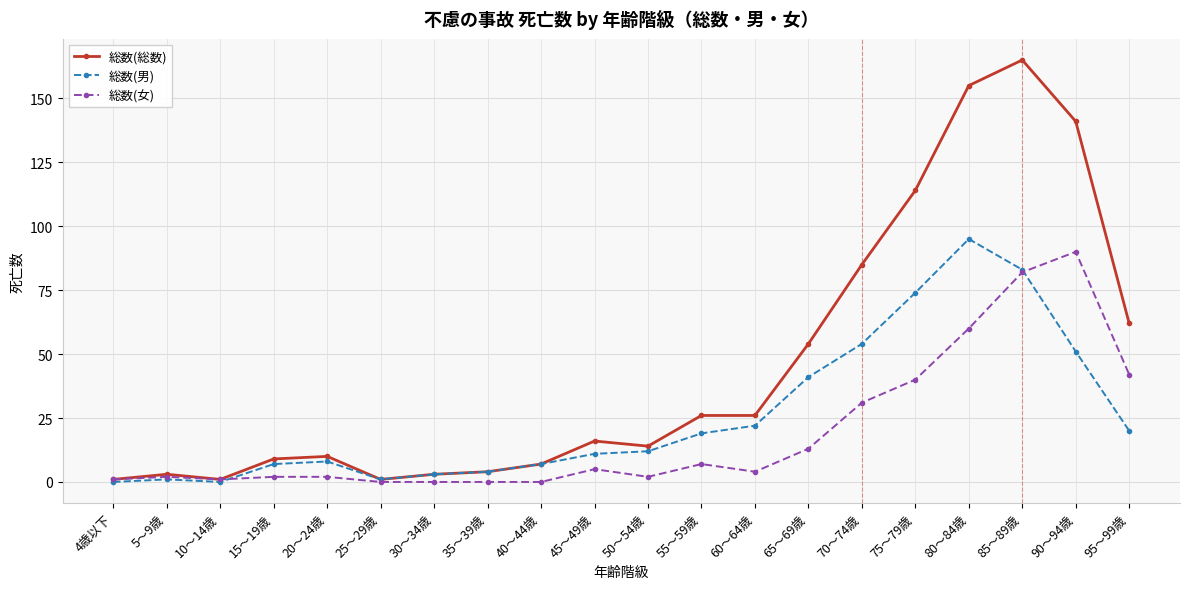

Rank the series by their average value, from lowest to highest.

総数(女), 総数(男), 総数(総数)